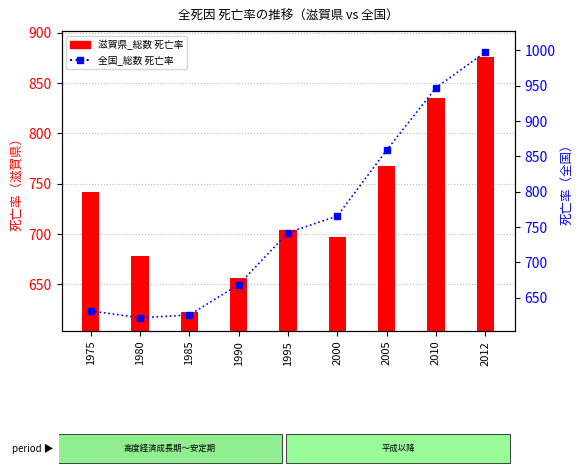

What value does the 全国_総数(死亡率) series have at 2000?

765.6